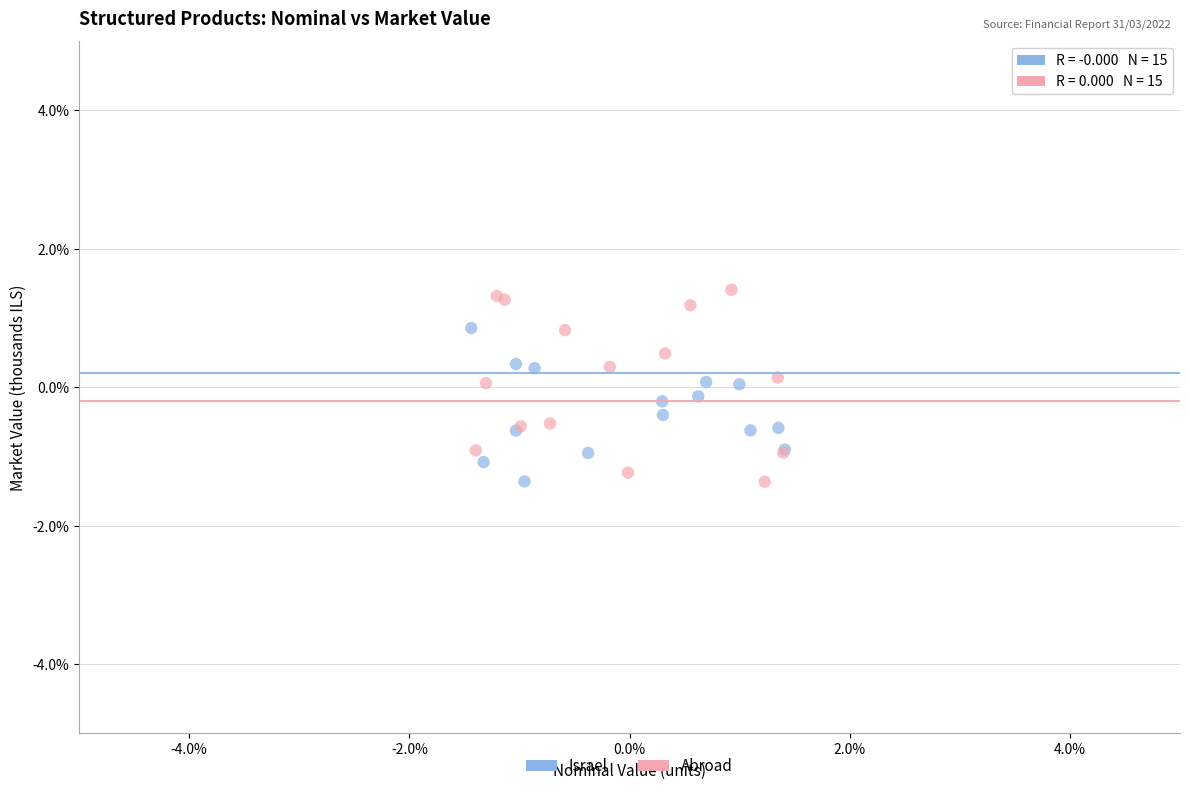

Which series has the largest Y range (max minus min)?

Abroad